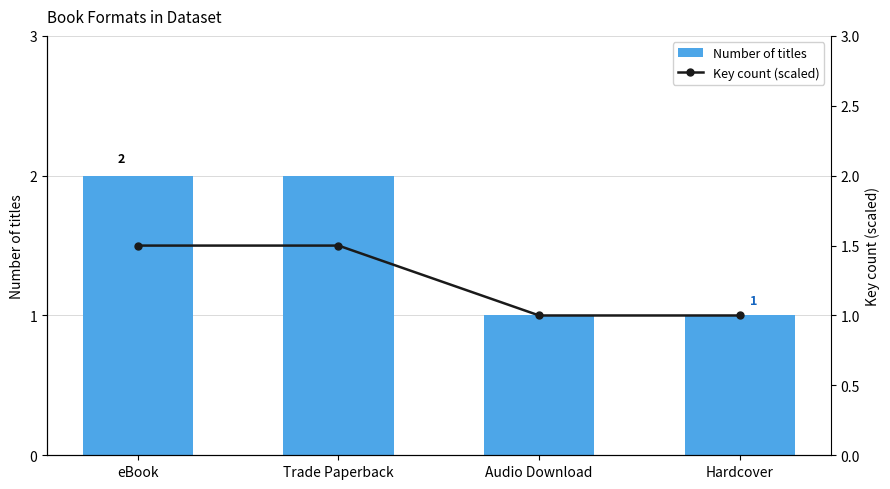

Is the value of Number of titles at Audio Download greater than the value of Key count (scaled) at Audio Download?

No